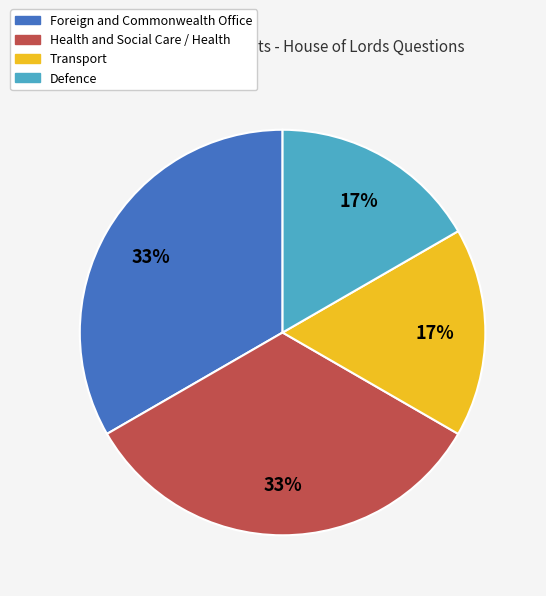

To the nearest percent, what portion does Foreign and Commonwealth Office represent?

33%